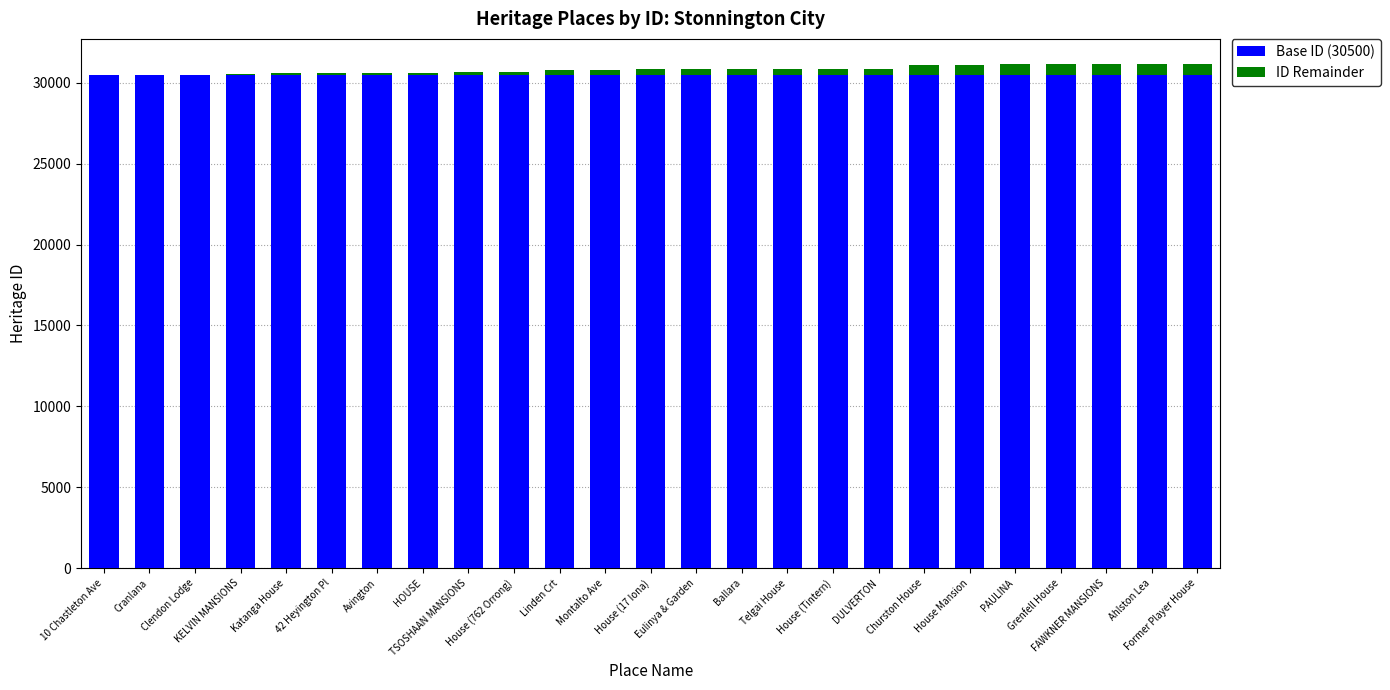

Which series has the largest range (max minus min)?

ID Remainder